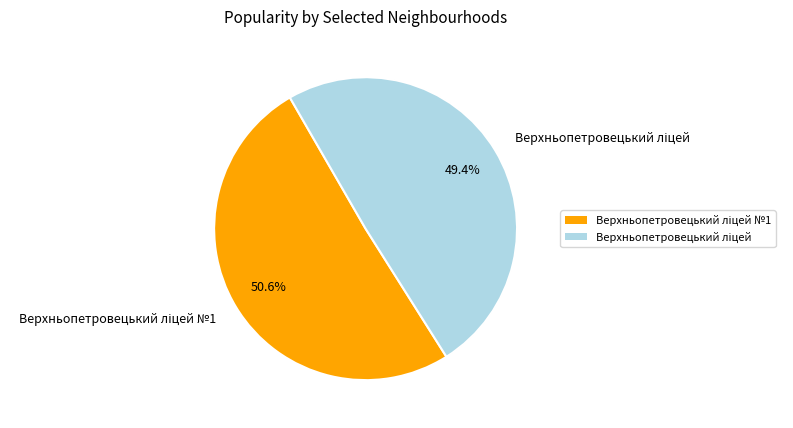

Is there any slice that represents more than half of the pie?

Yes